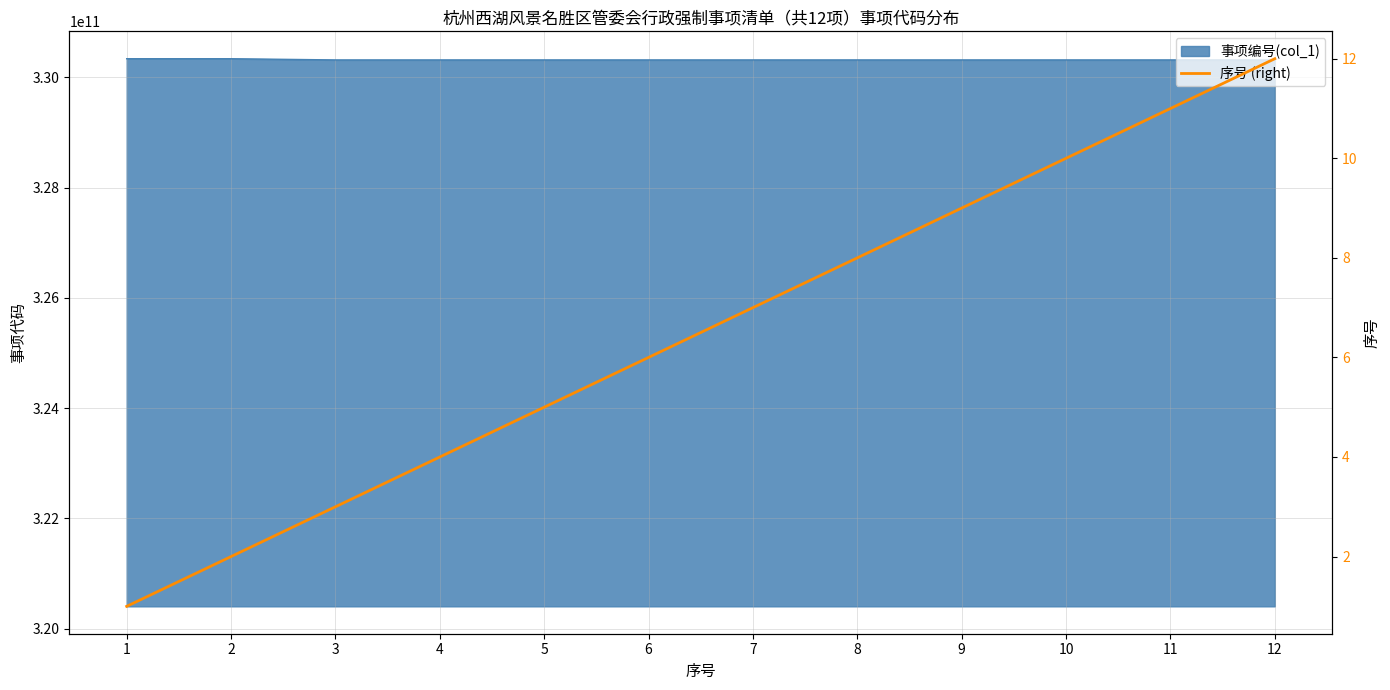

Rank the categories by value from lowest to highest.

1, 2, 3, 4, 5, 6, 7, 8, 9, 10, 11, 12